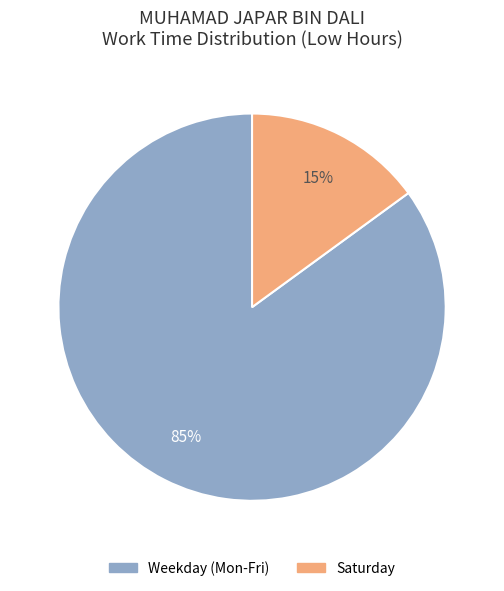

To the nearest percent, what is the average slice percentage?

50%